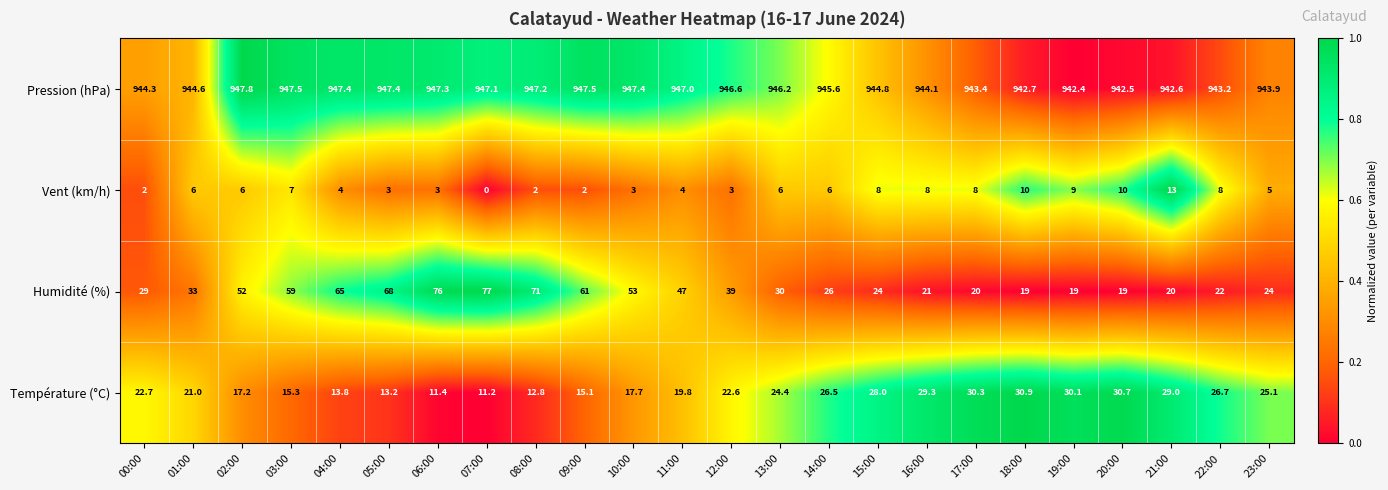

What is the difference between the Humidité (%) values at 18:00 and 21:00?

1.0